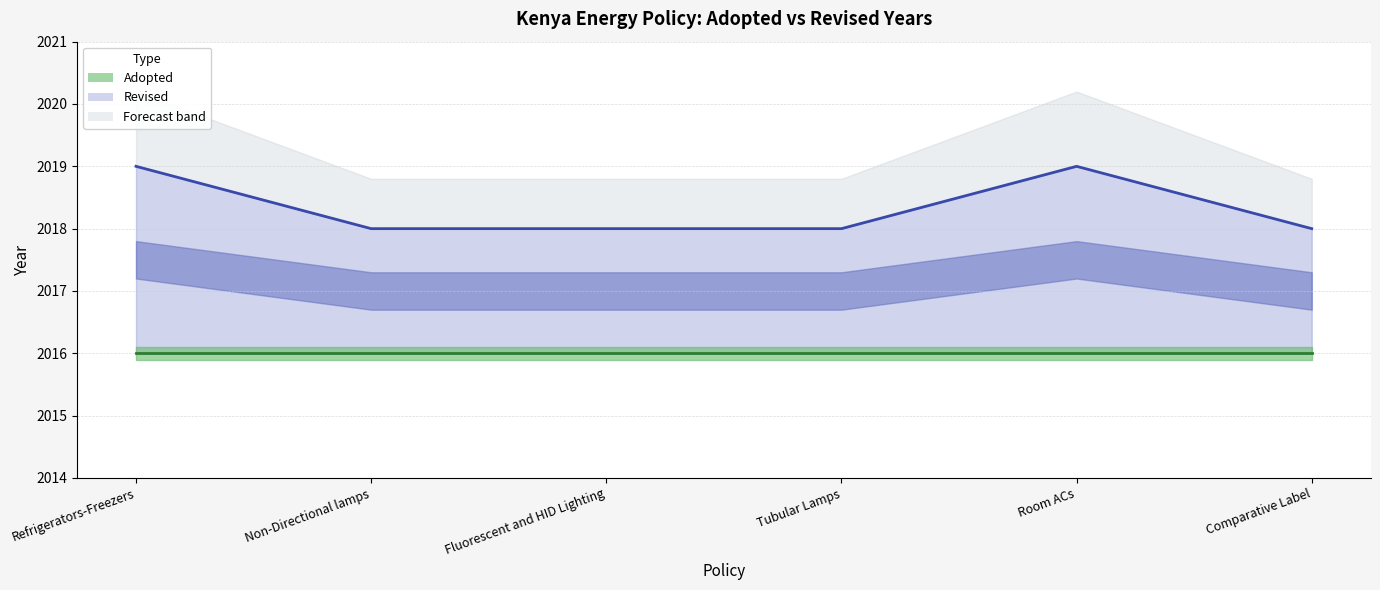

List the series in order of their overall mean, highest first.

Revised (central), Adopted (central)